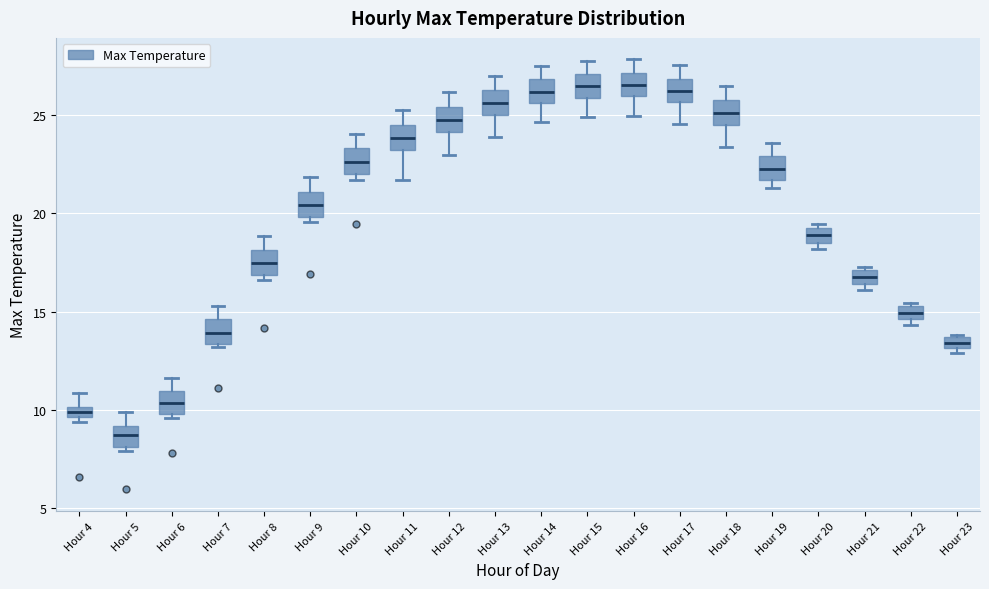

Where is the lower edge of the box for Hour 22 on the y-axis? The values are not printed on the chart, so give them approximately, as read against the axis.

14.5